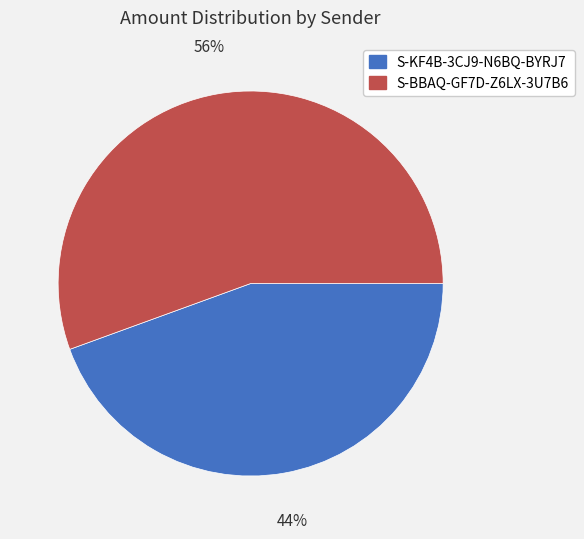

To the nearest percent, what is the average slice percentage?

50%